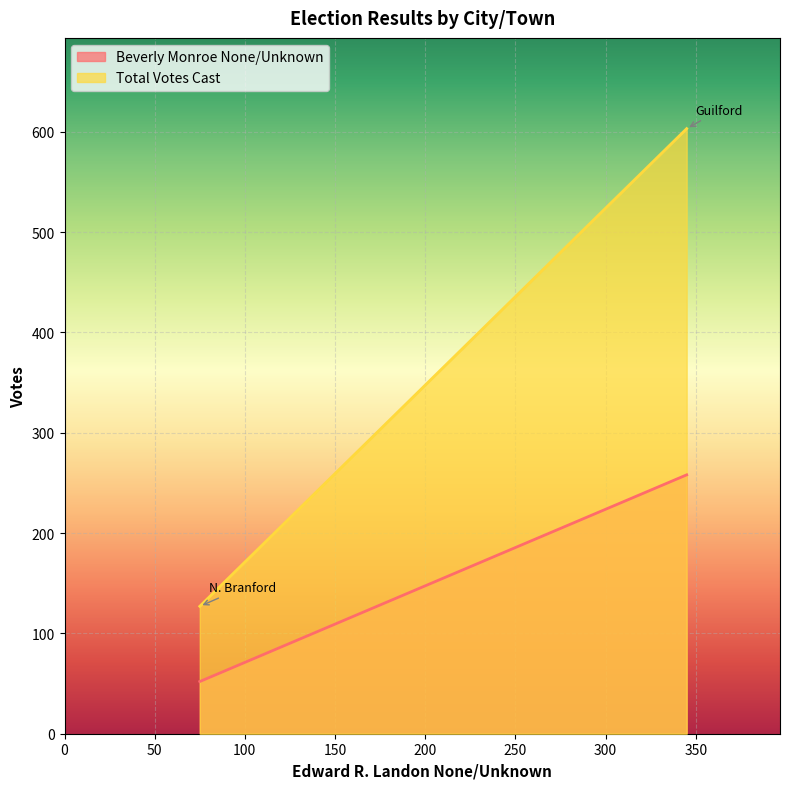

Which label corresponds to the largest value in the chart?

Guilford